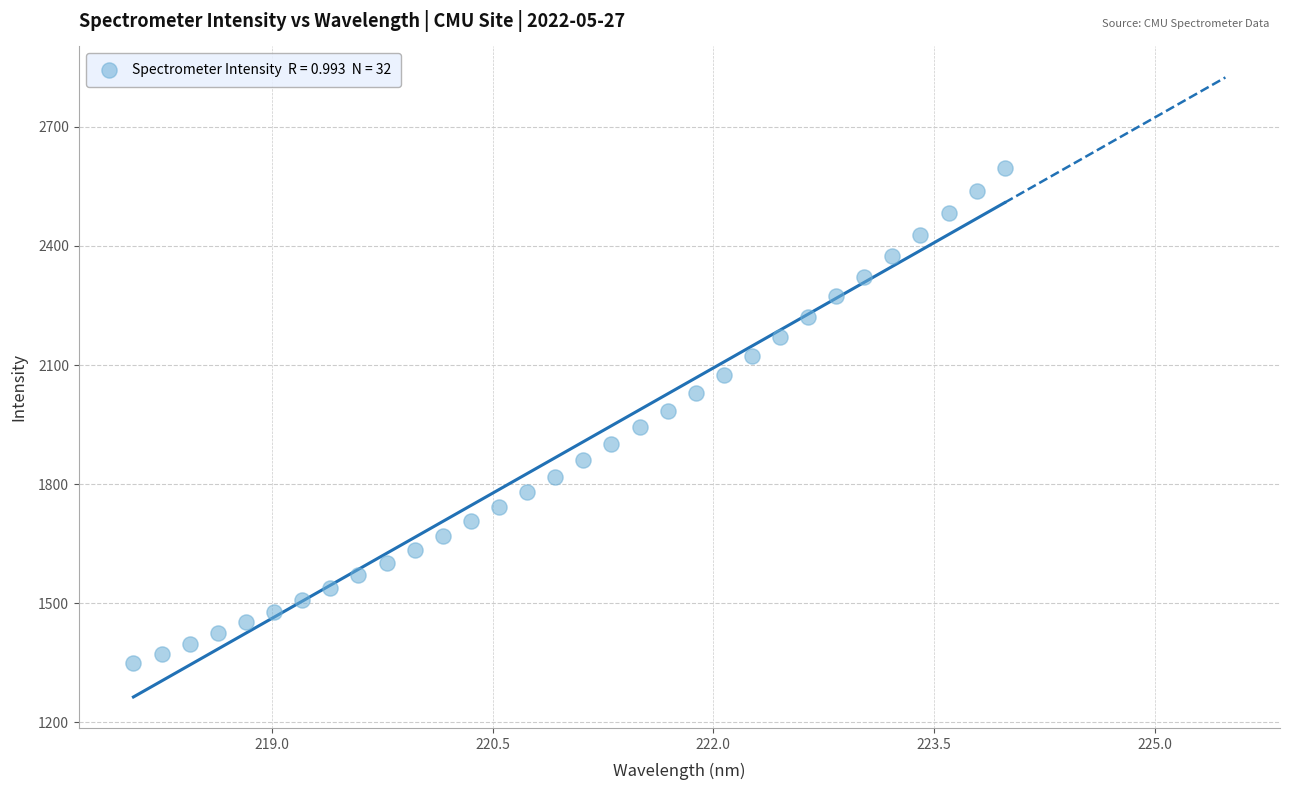

What is the range of Y values (max minus min)?

1248.4